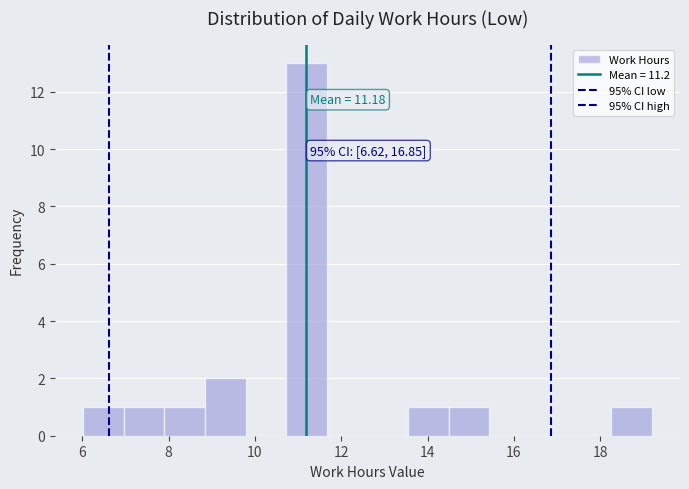

Which range on the x-axis has the tallest bar?

10.8 to 11.6